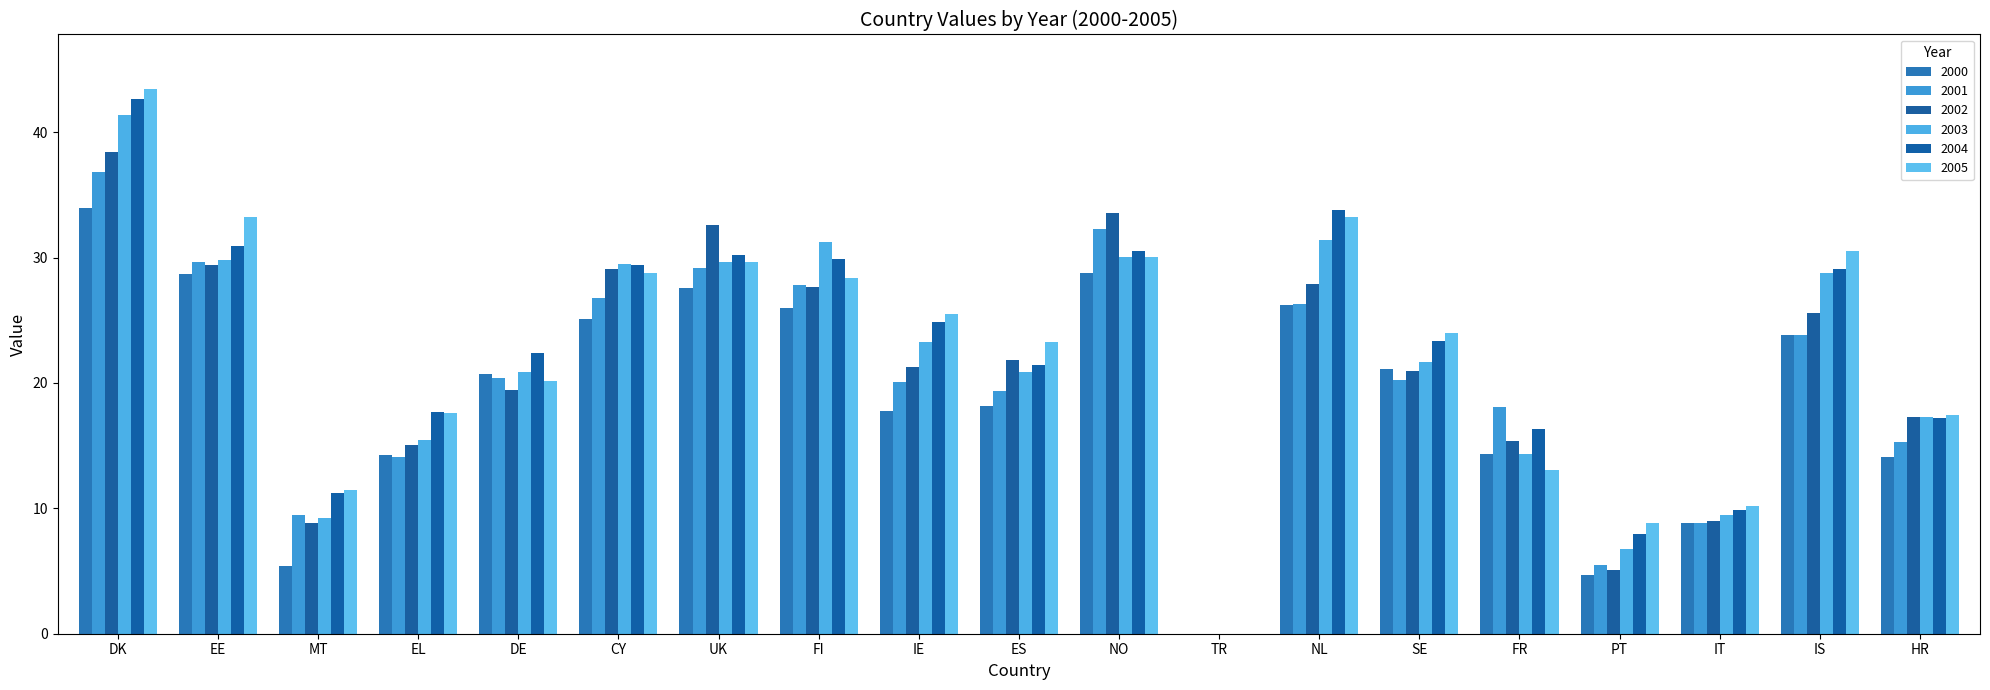

Which series has the largest range (max minus min)?

2005